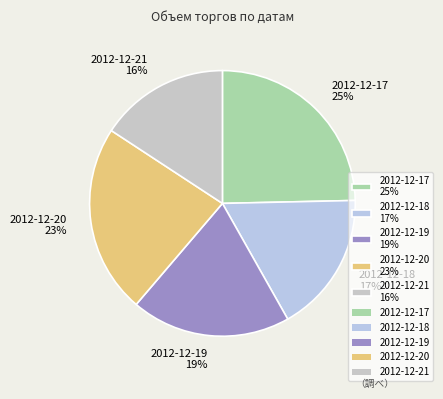

How many segments does this pie chart have?

5